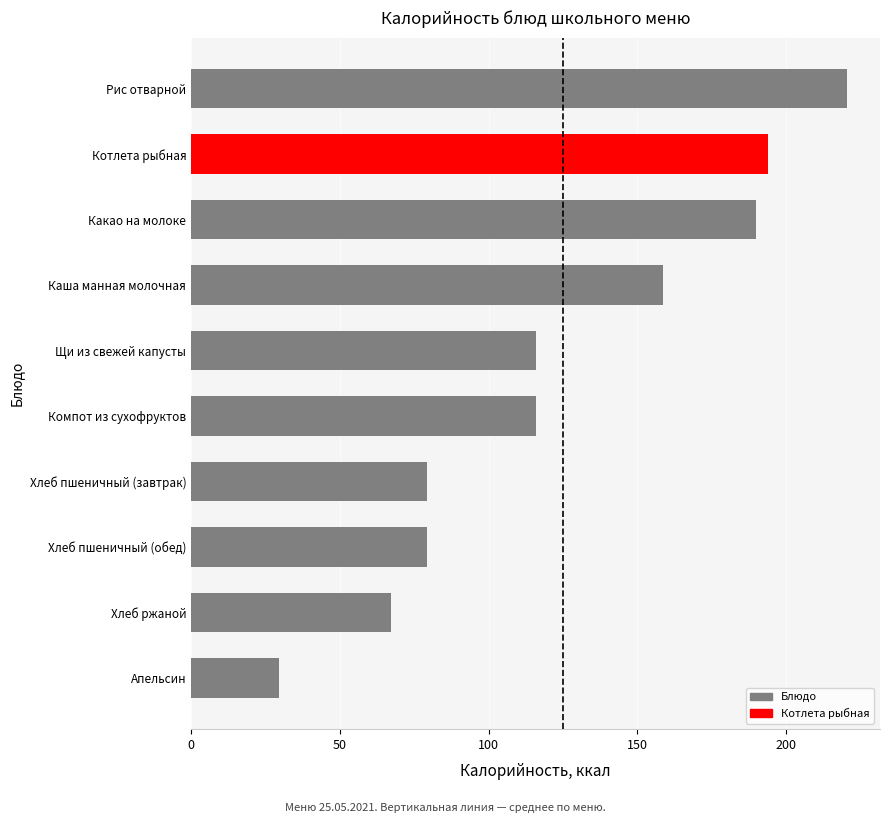

What is the difference between the maximum and second lowest values?

153.5